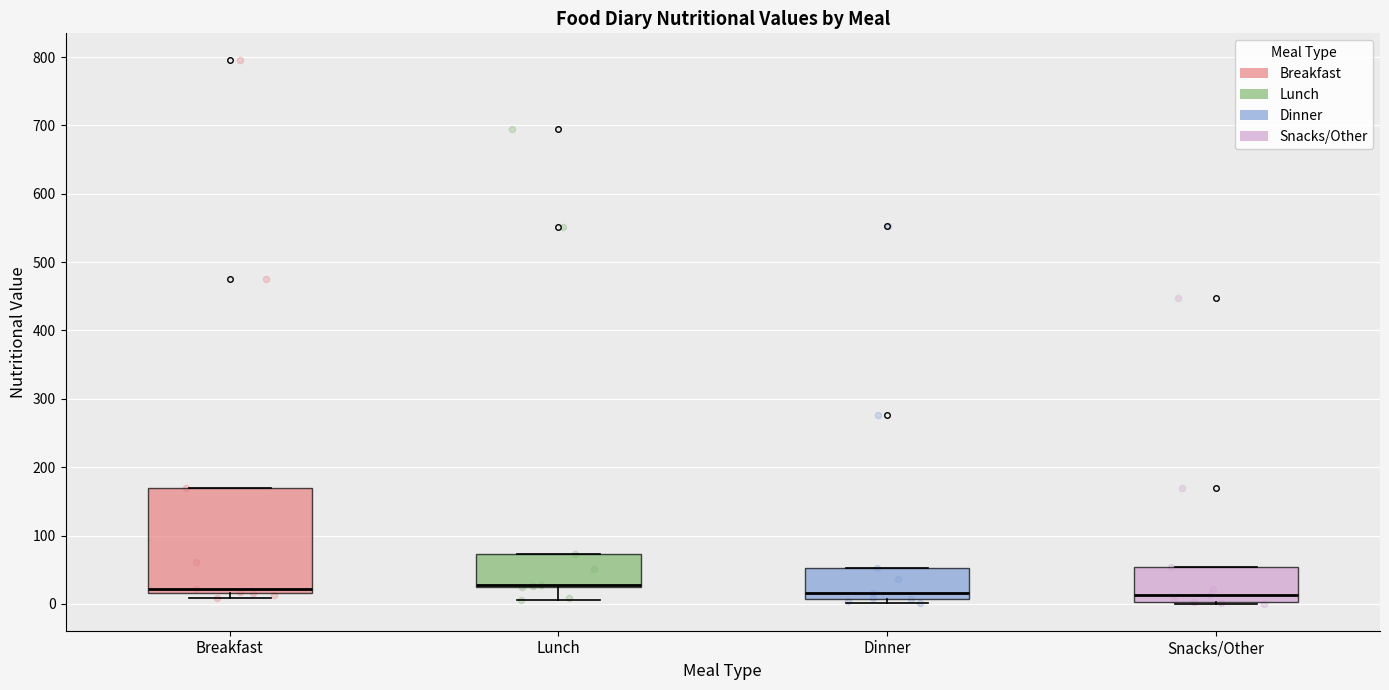

Where does the lower whisker of the box for Lunch end on the y-axis? The values are not printed on the chart, so give them approximately, as read against the axis.

10